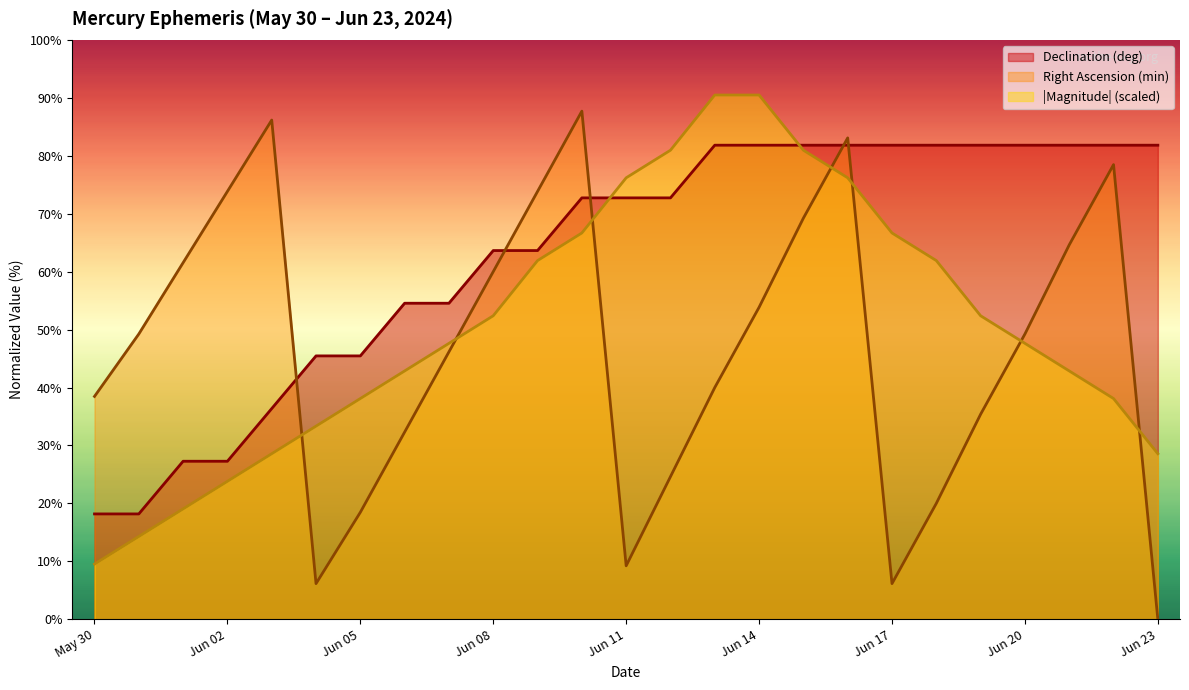

The value of Declination (deg) at Jun 06 is 12.4. True or false?

False